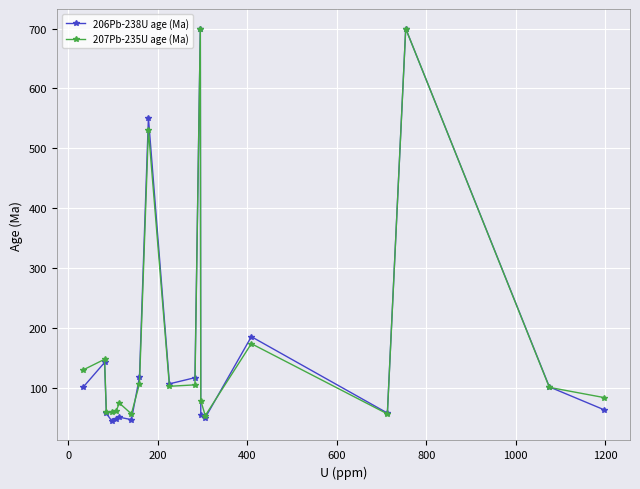

What is the maximum value shown in the chart?

700.0